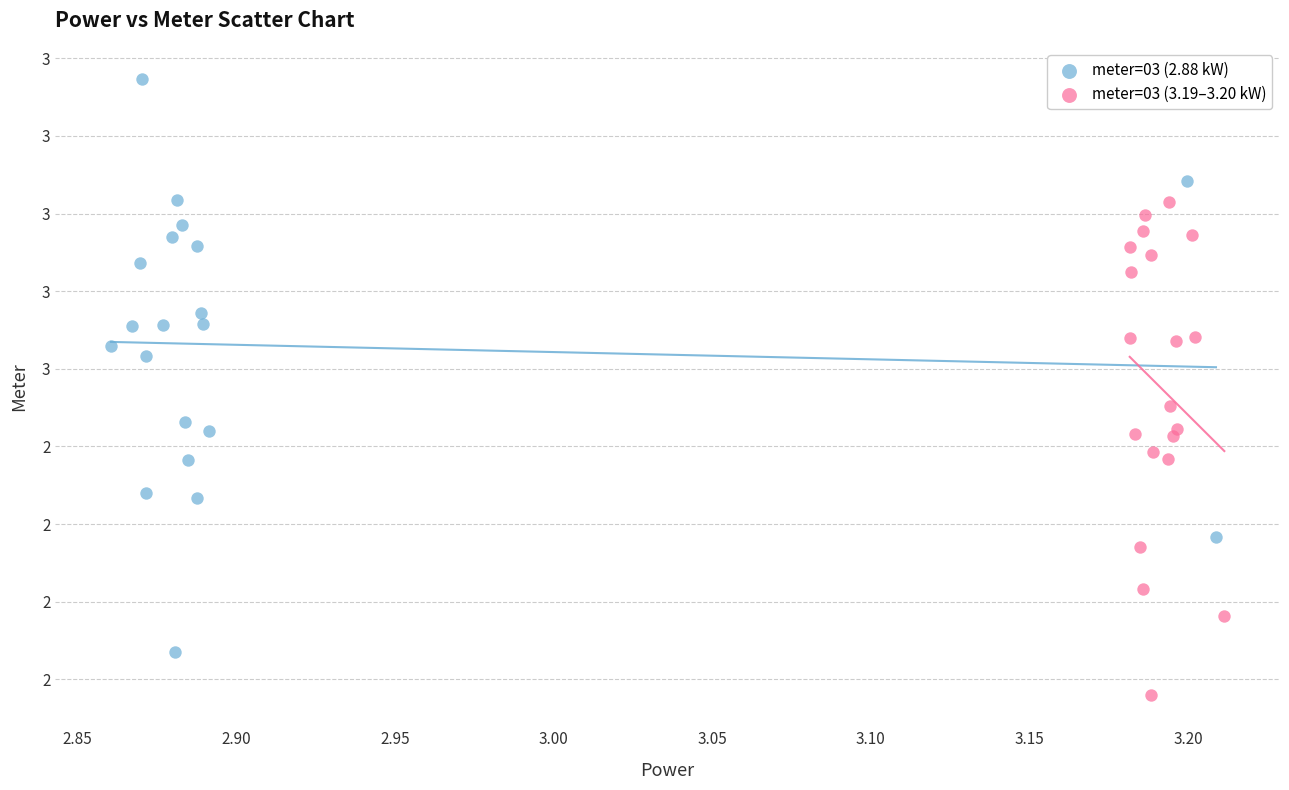

What are all the series names shown in the legend?

meter=03 (2.88 kW), meter=03 (3.19–3.20 kW)